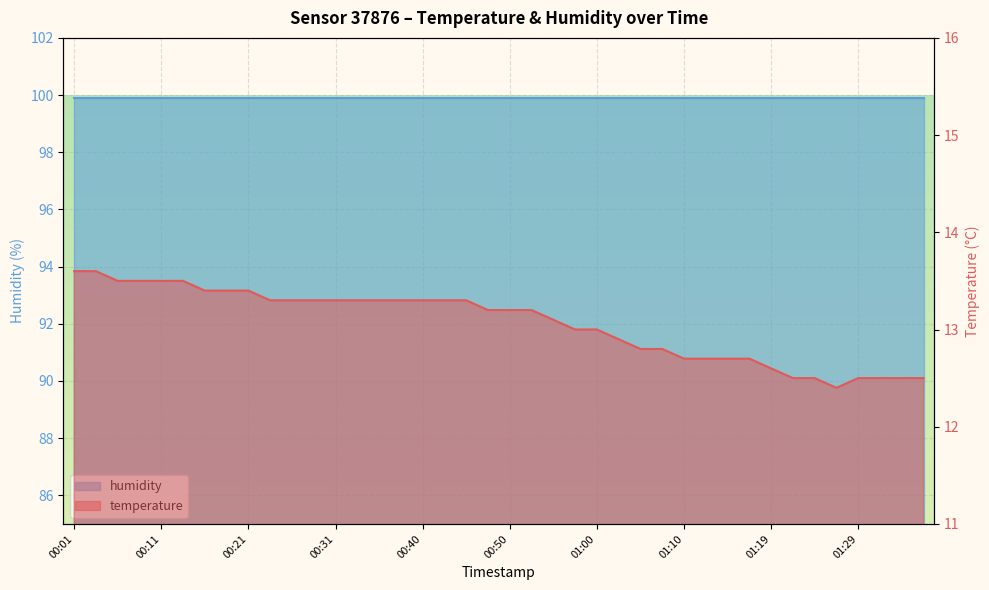

Is it true that the value at 01:07 is 6.7?

False